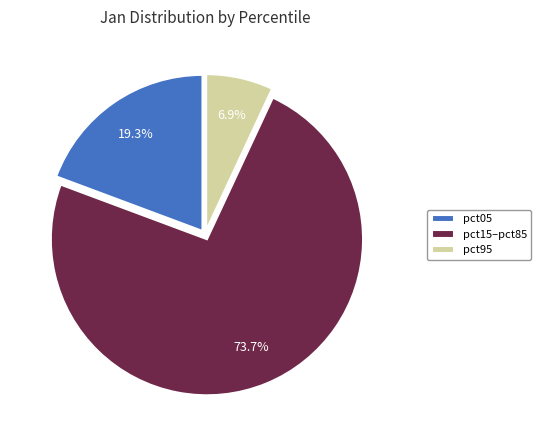

To the nearest percent, what percentage of the pie is pct95?

7%